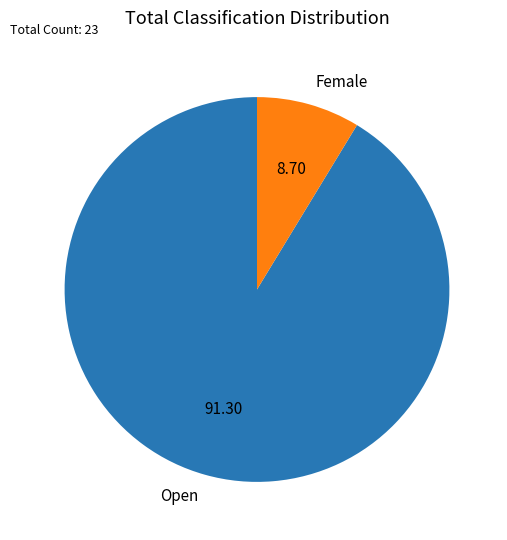

The Open slice represents 78% of the pie. True or false?

False